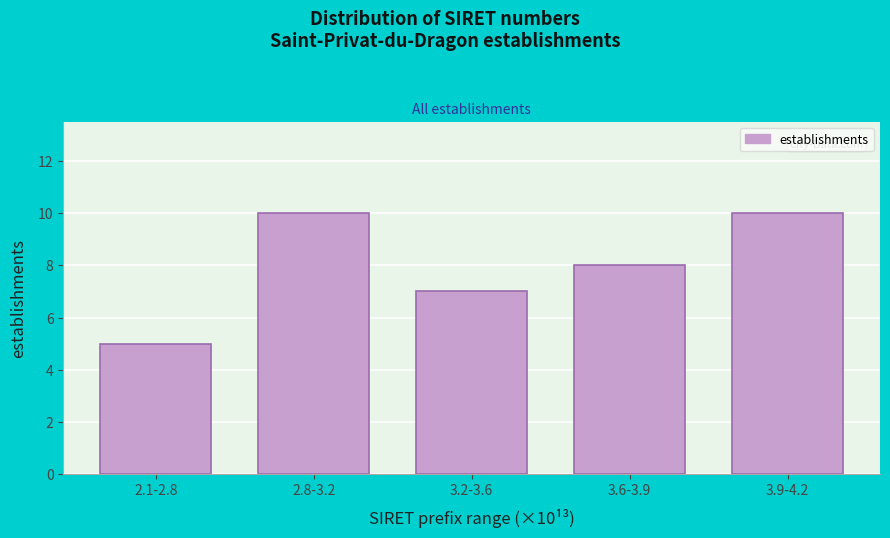

Reading left to right, list all the values displayed in this chart.

2.1-2.8=5	2.8-3.2=10	3.2-3.6=7	3.6-3.9=8	3.9-4.2=10